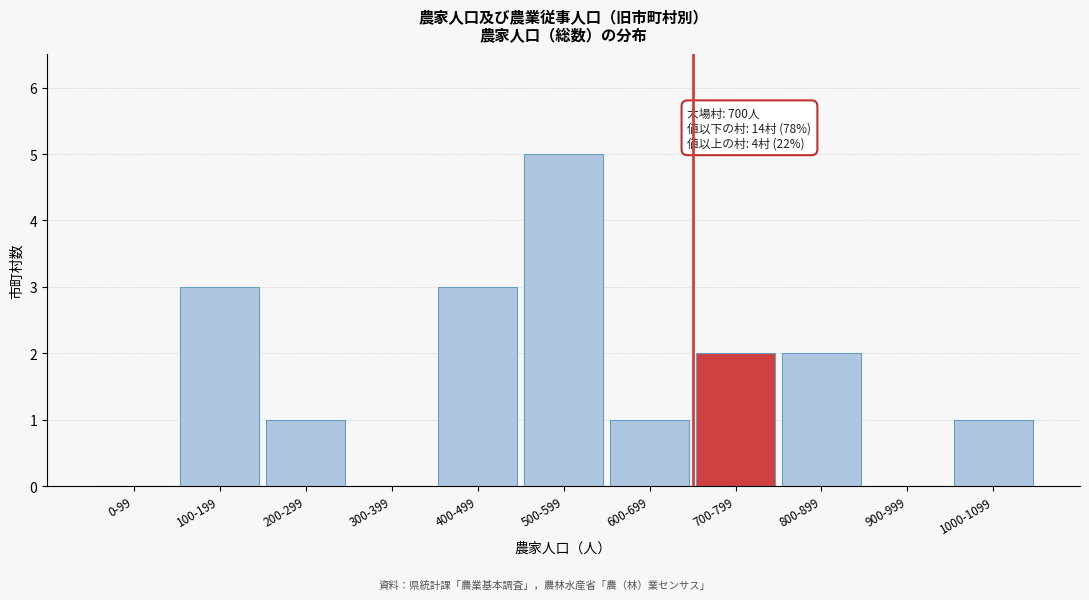

Reading left to right, transcribe all the data shown in this chart.

0-99=0	100-199=3	200-299=1	300-399=0	400-499=3	500-599=5	600-699=1	700-799=2	800-899=2	900-999=0	1000-1099=1